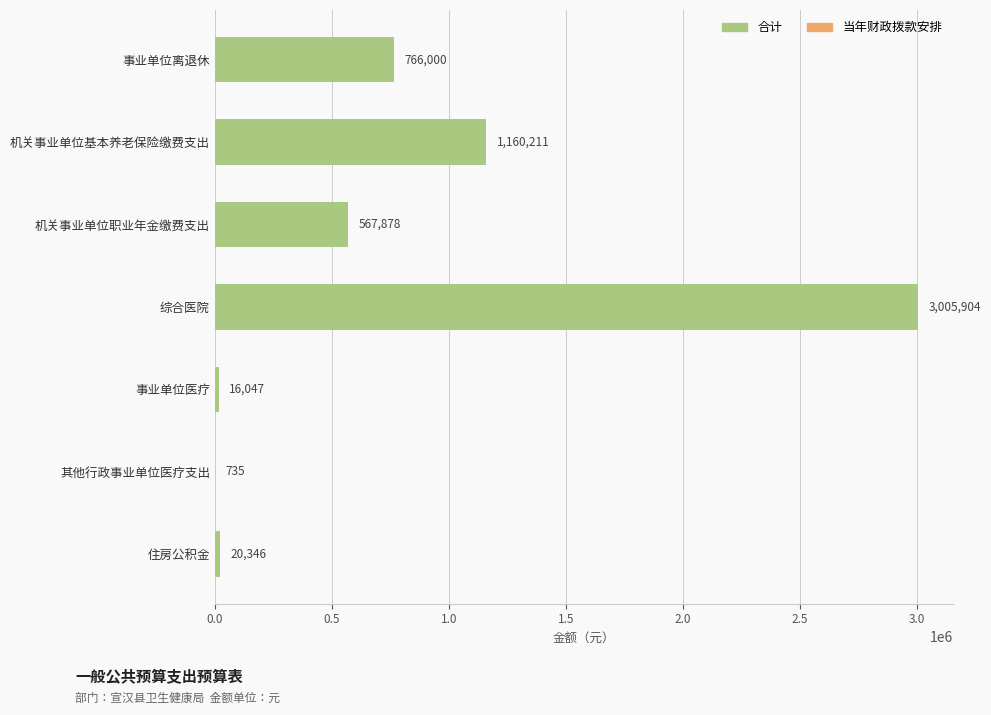

Read the value at 事业单位医疗.

16047.0